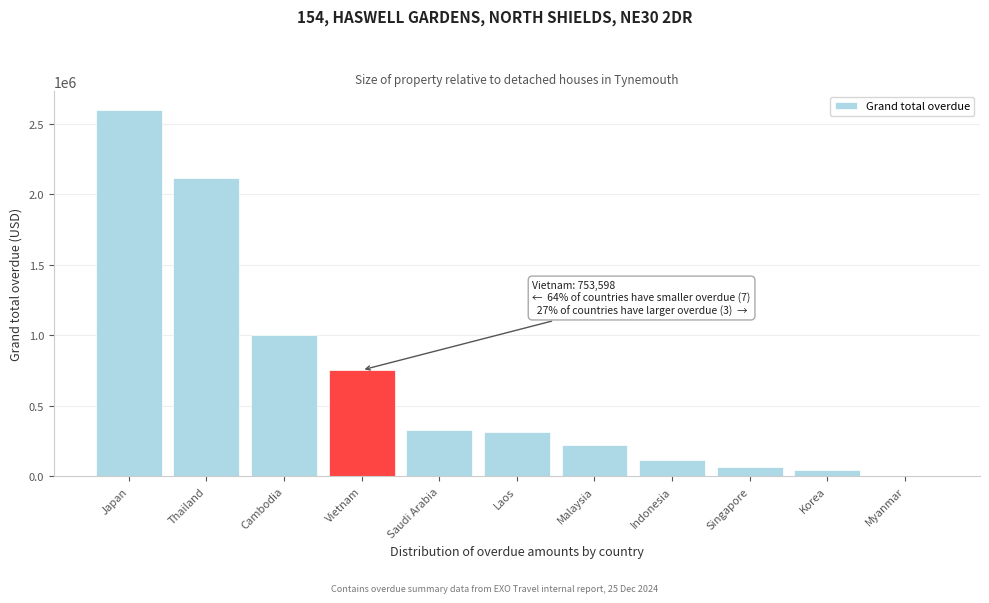

At which category does the chart reach its peak across all series?

Japan